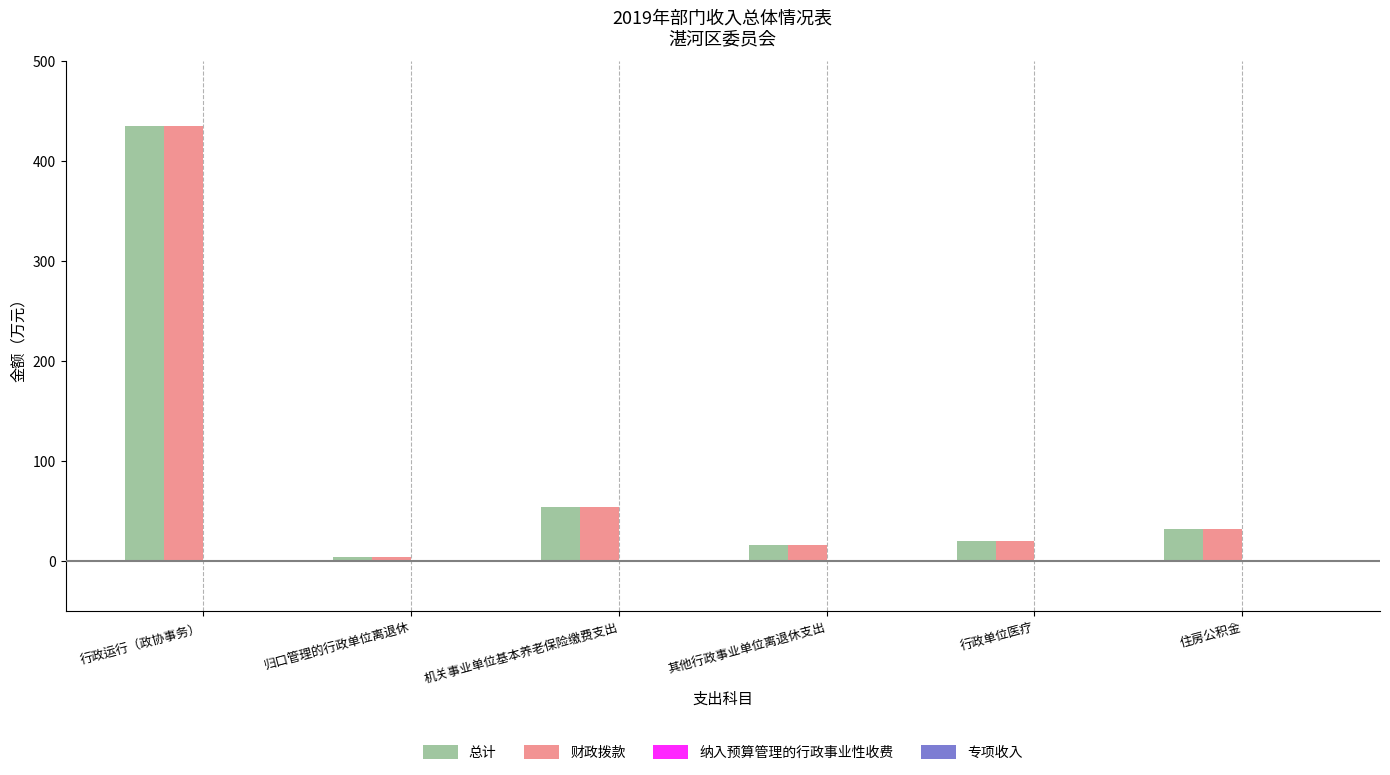

What is the sum of the 财政拨款 values at 行政单位医疗 and 其他行政事业单位离退休支出?

36.1